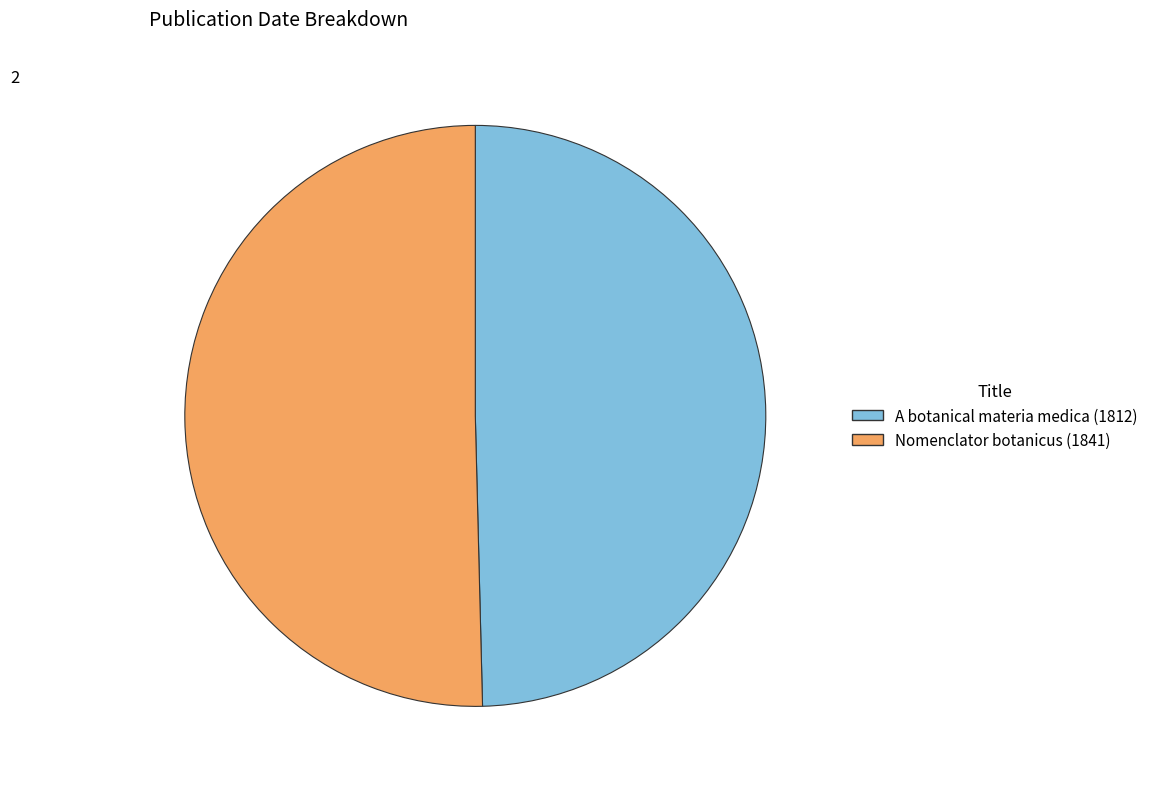

Which slice is the largest?

Nomenclator botanicus (1841)